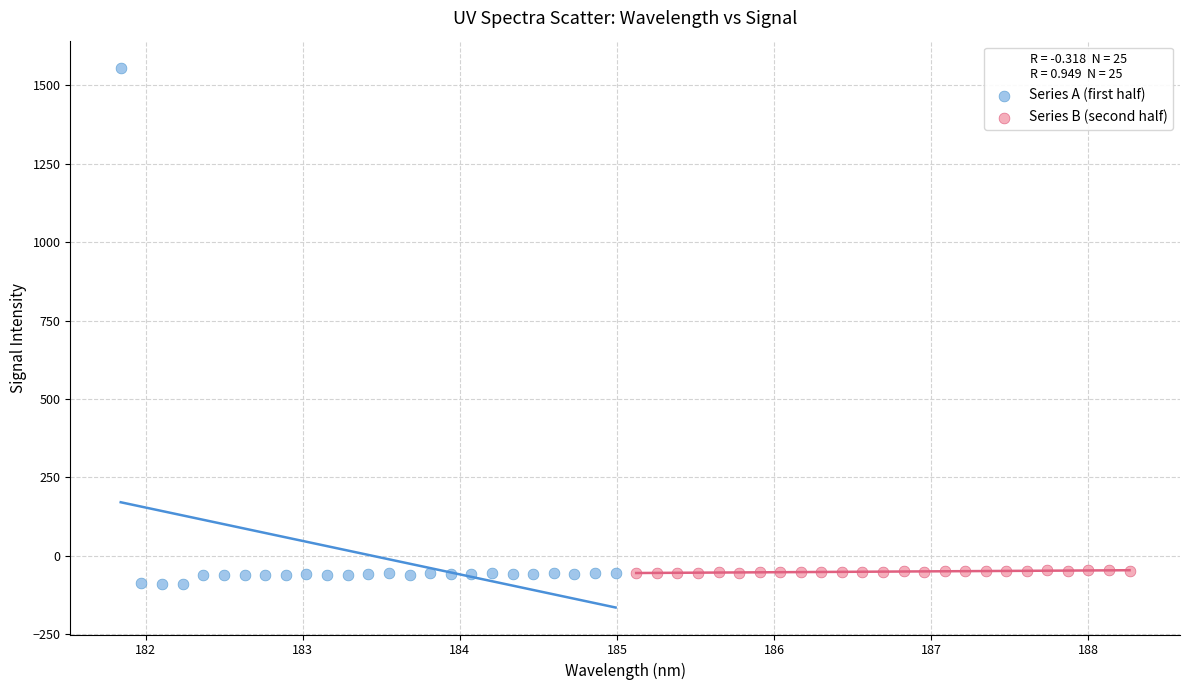

Which series has the widest spread of Y values?

Series A (first half)